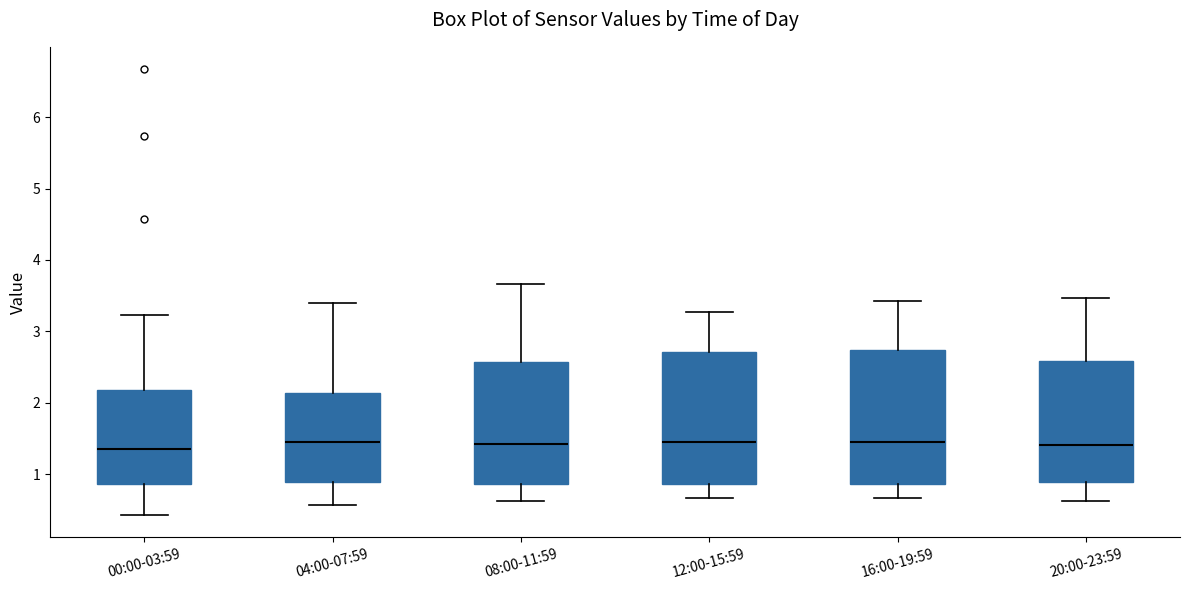

Where is the lower edge of the box for 16:00-19:59 on the y-axis? The values are not printed on the chart, so give them approximately, as read against the axis.

0.9